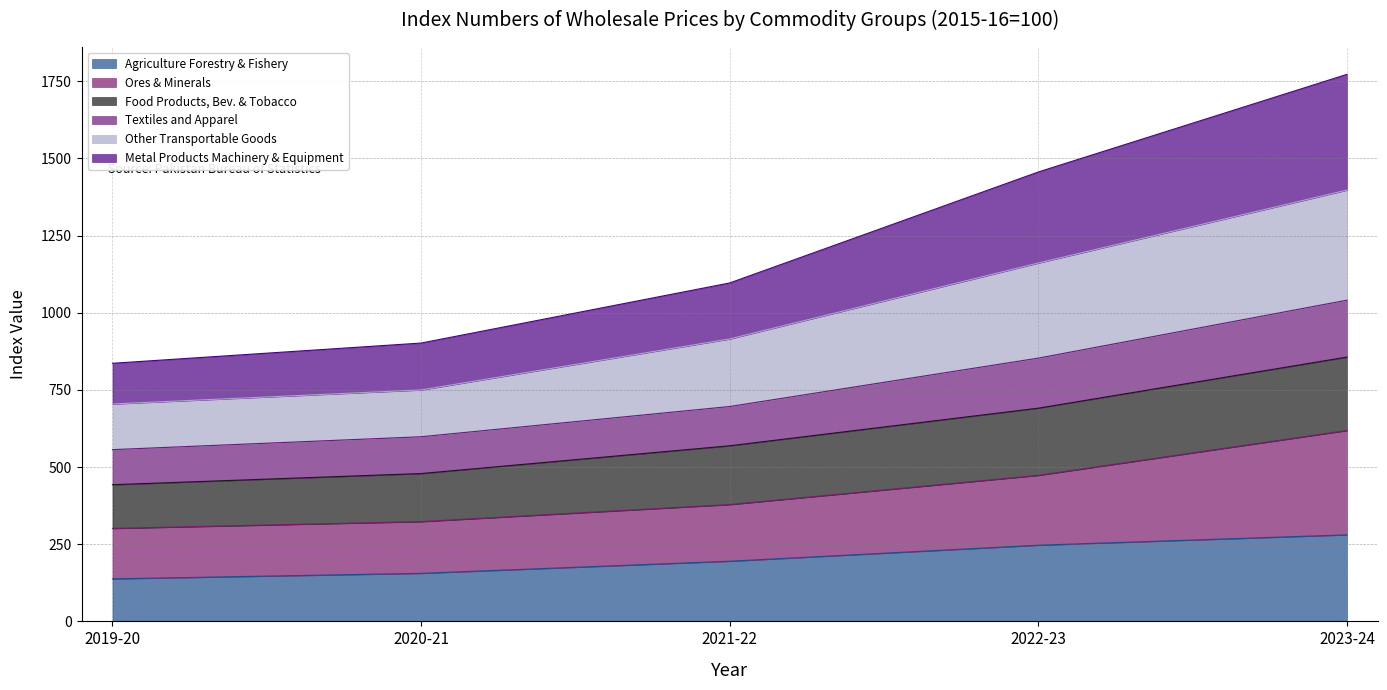

At which category is the sum across all series the highest?

2023-24